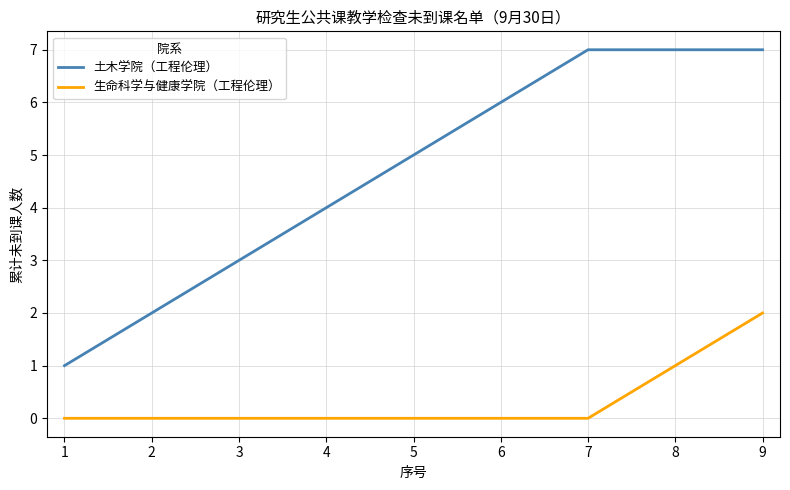

The 土木学院（工程伦理） series shows 7 at 9. True or false?

True